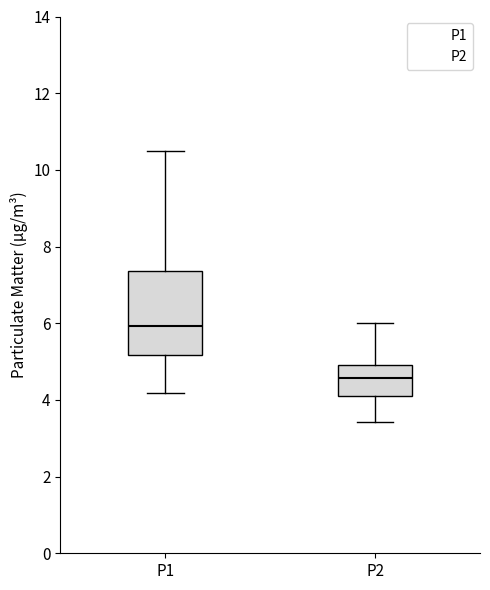

Where does the median line of the box for P1 sit on the y-axis? The values are not printed on the chart, so give them approximately, as read against the axis.

6.0